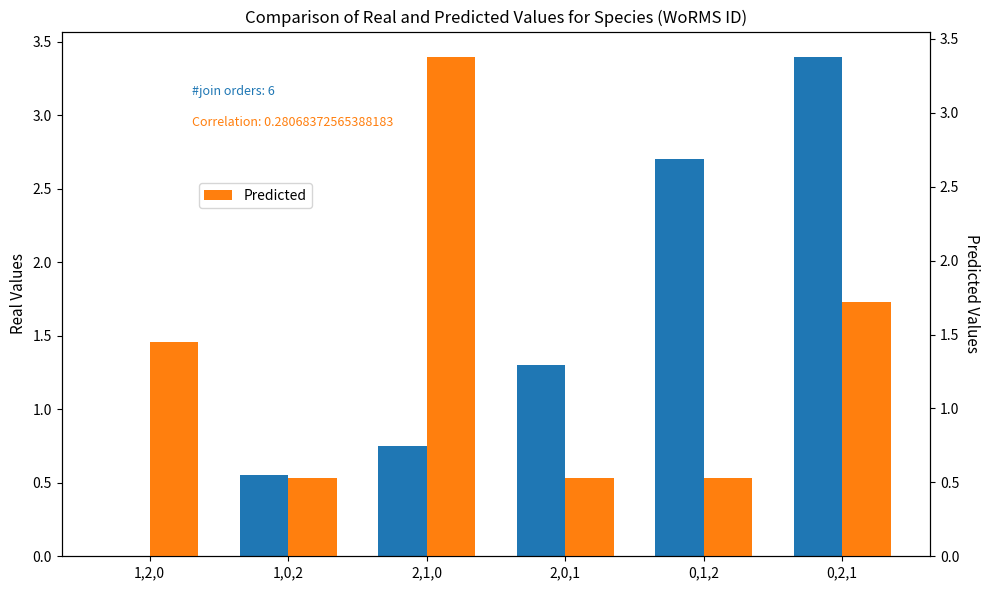

How many groups of bars are there?

6